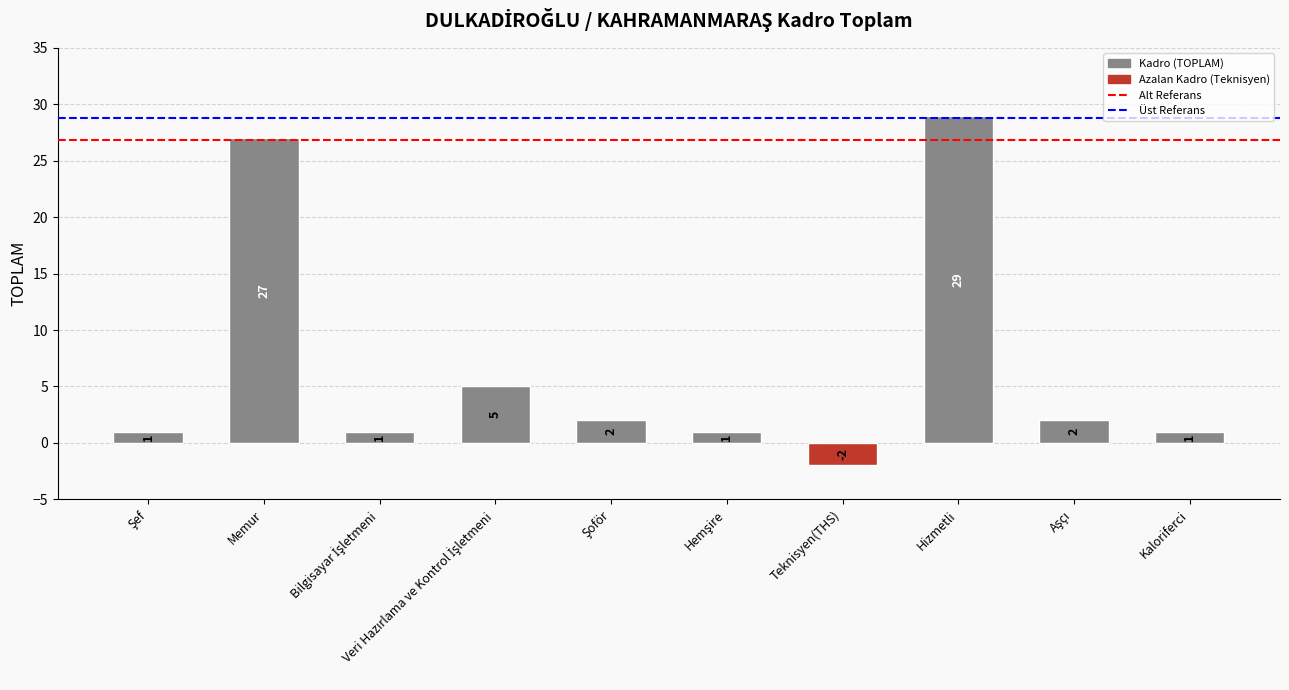

Which category has the highest value across all series?

Hizmetli